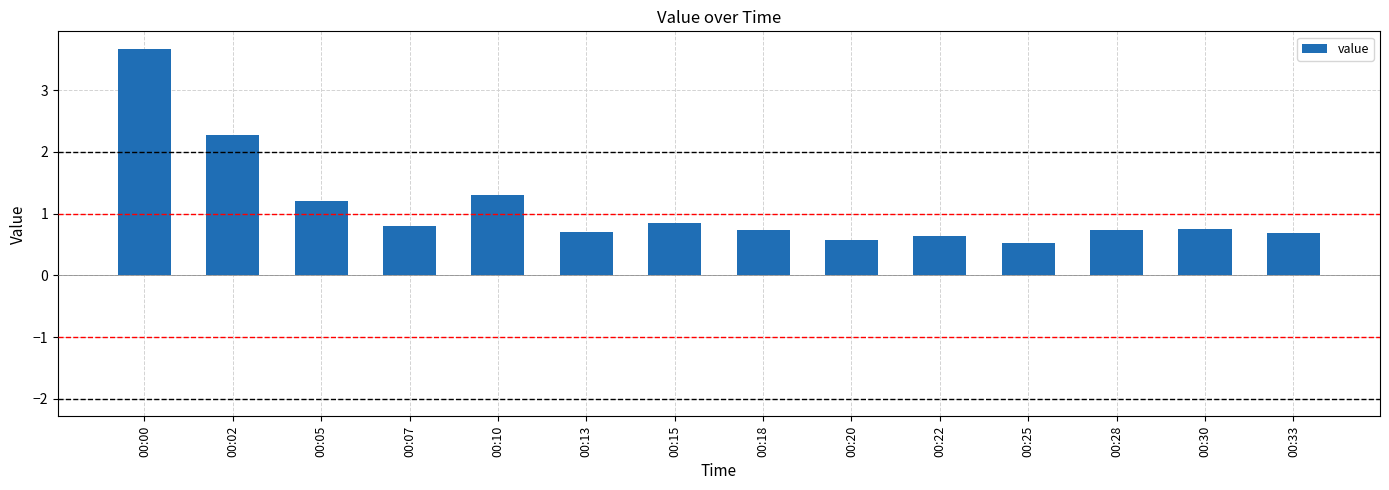

What is the difference between the second highest and second lowest values?

1.7